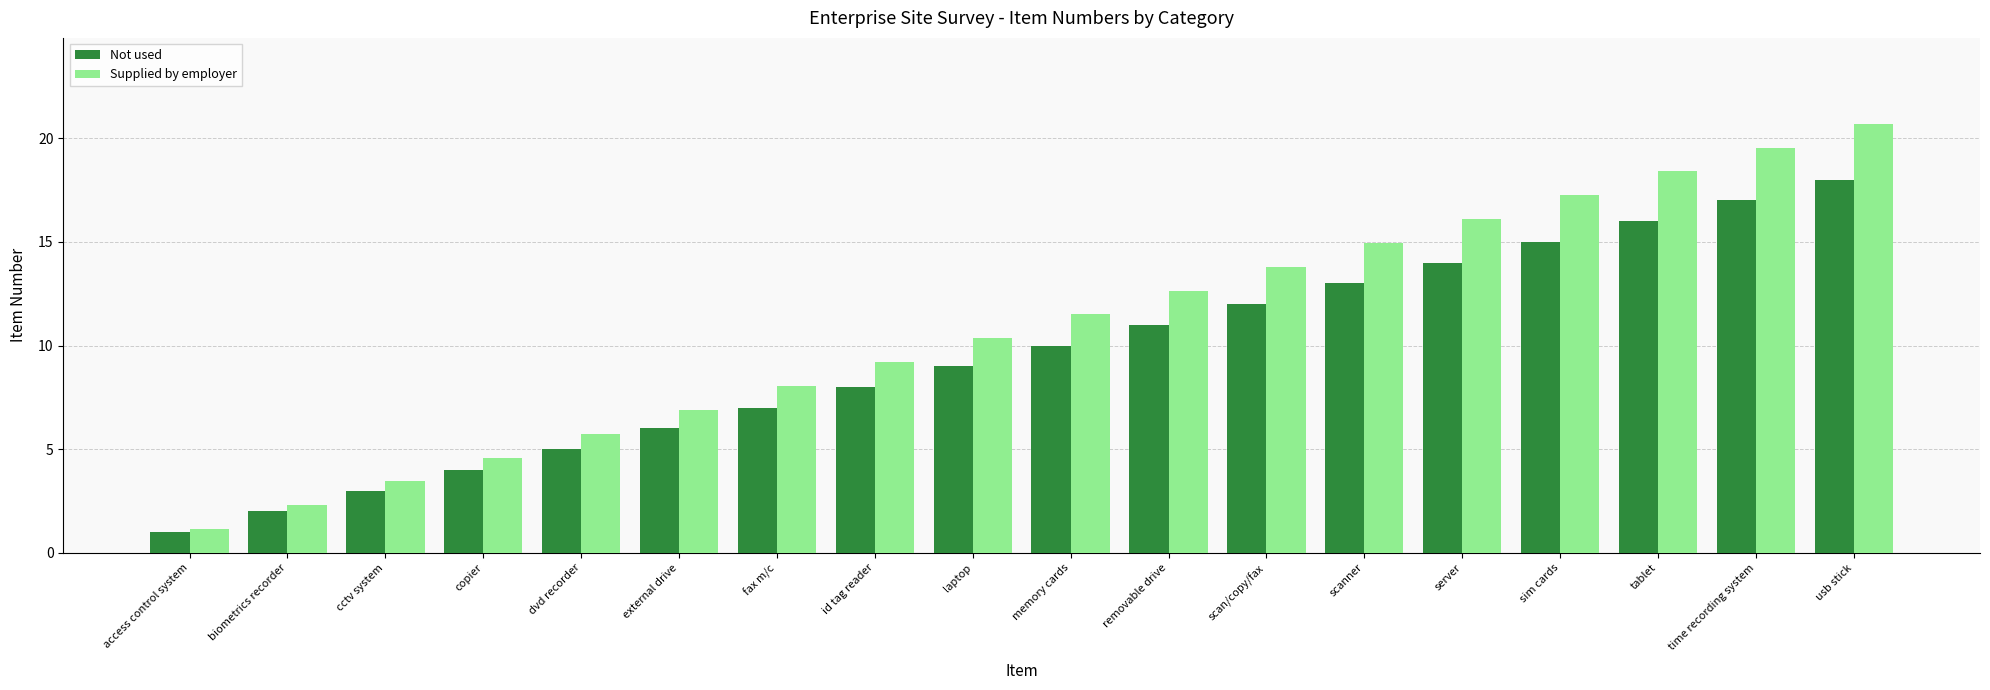

What position from the left is laptop?

9